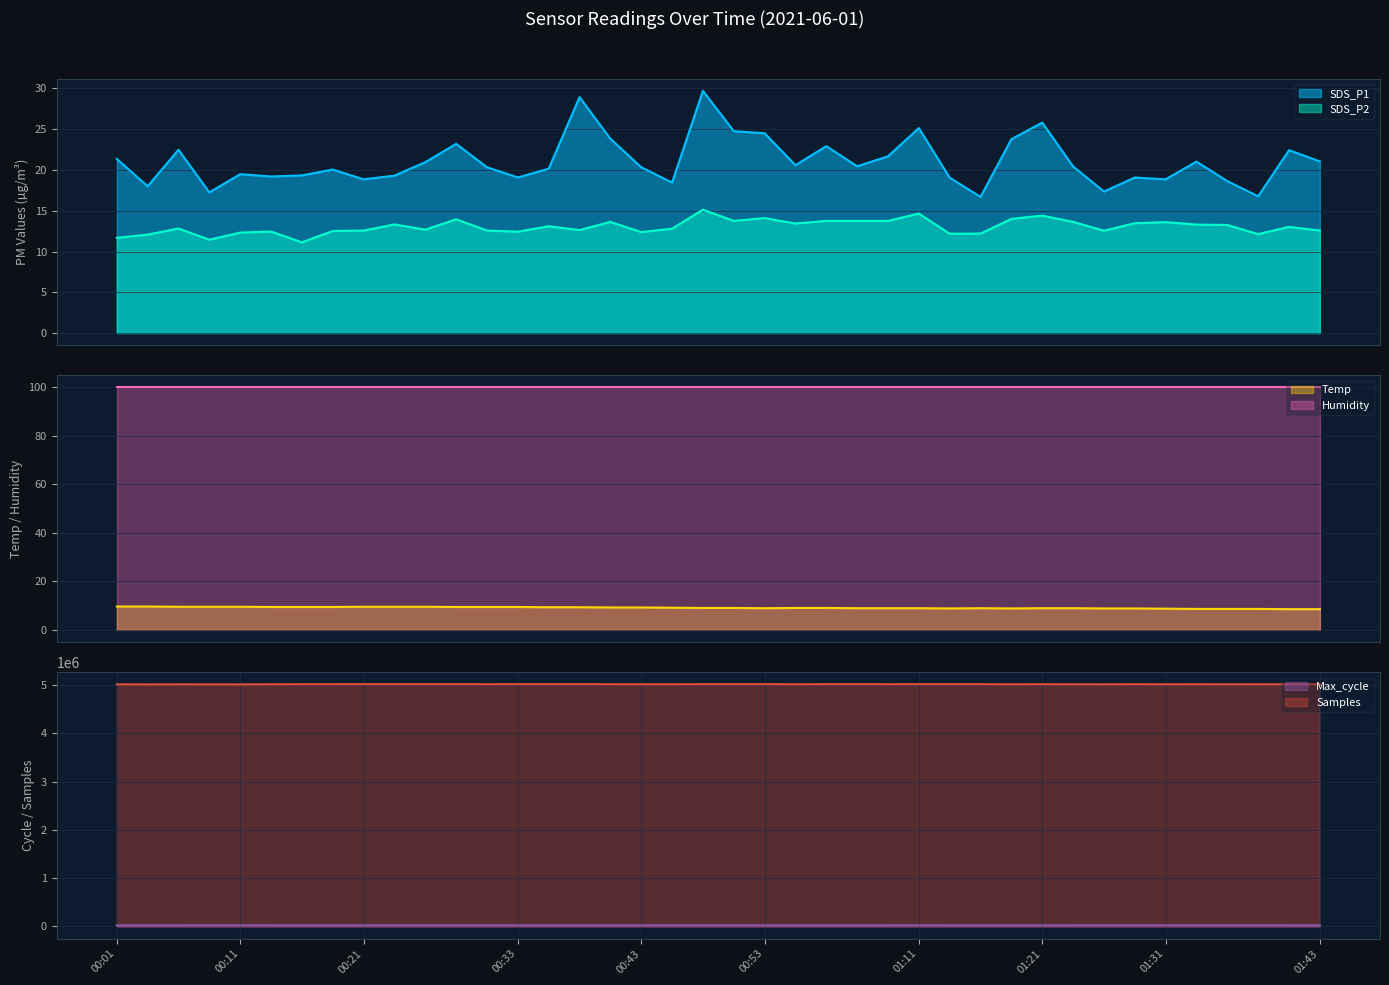

How many values in the SDS_P1 series are below 20?

16